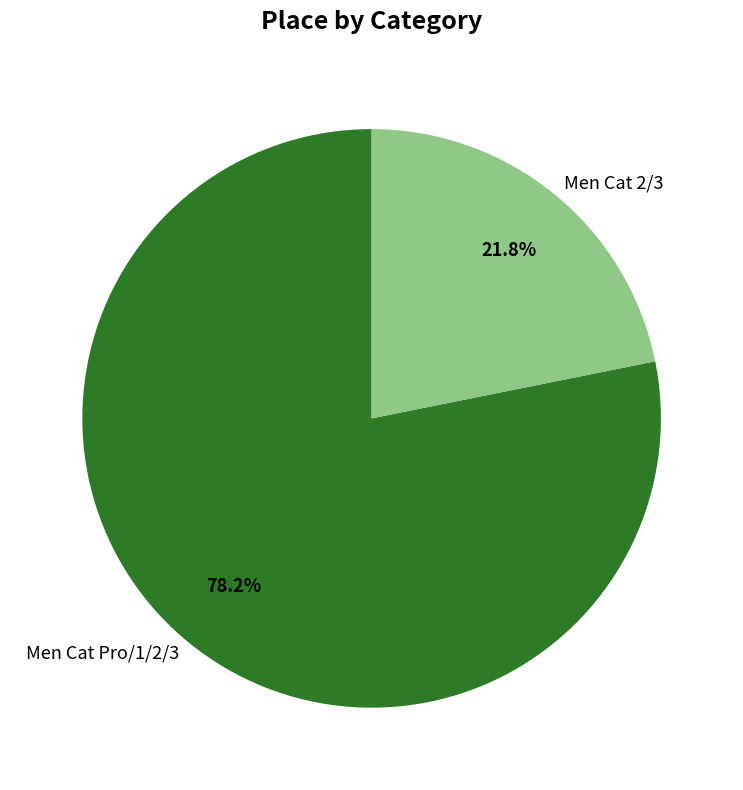

What percentage do Men Cat Pro/1/2/3 and Men Cat 2/3 together represent?

100.0%